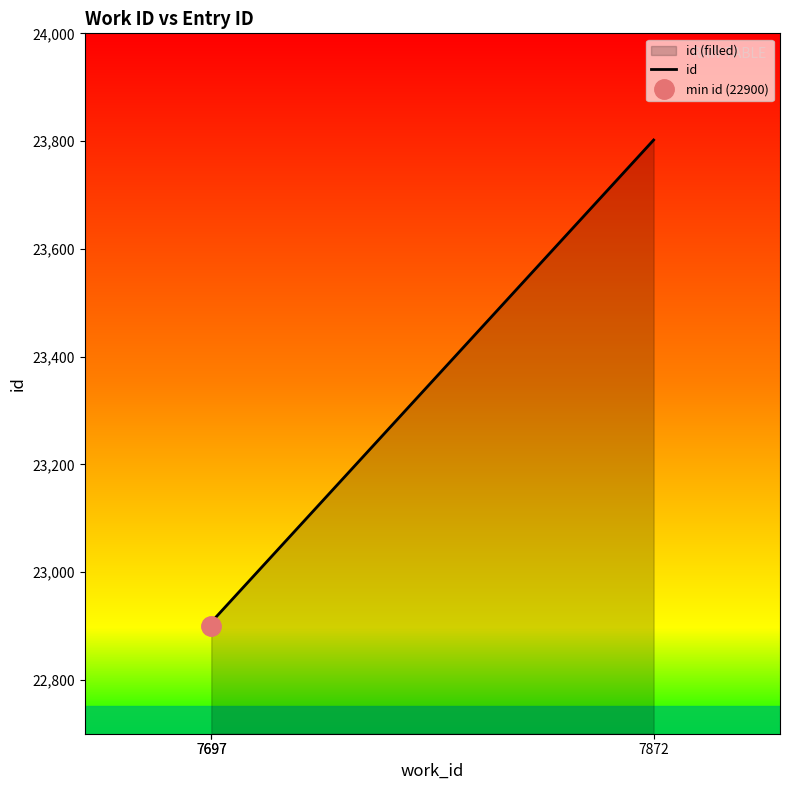

Does the chart display data point markers on the line(s)?

No